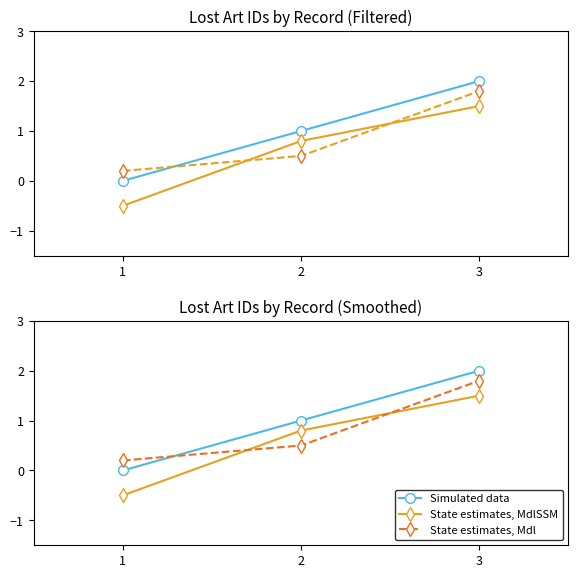

How many lines are shown in the chart?

3